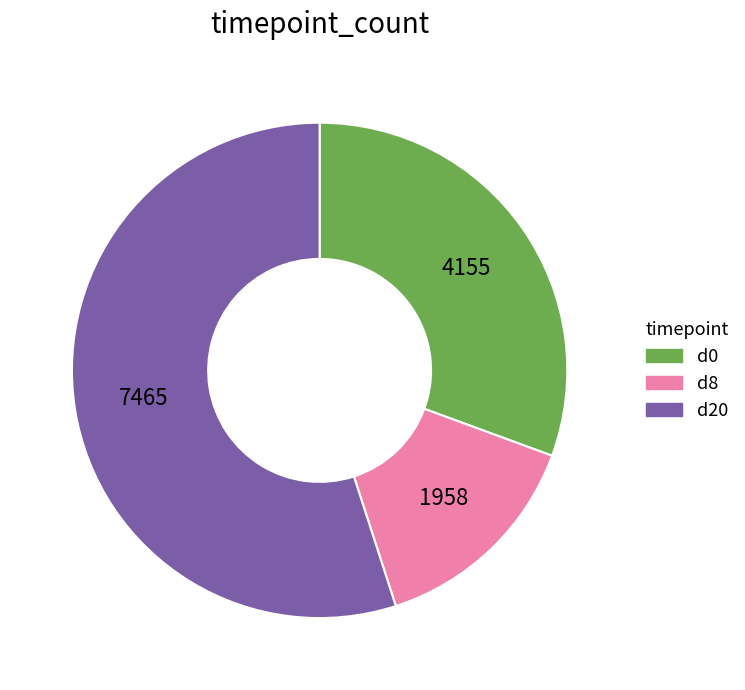

What is the ratio of the value at d20 to the value at d0?

1.8